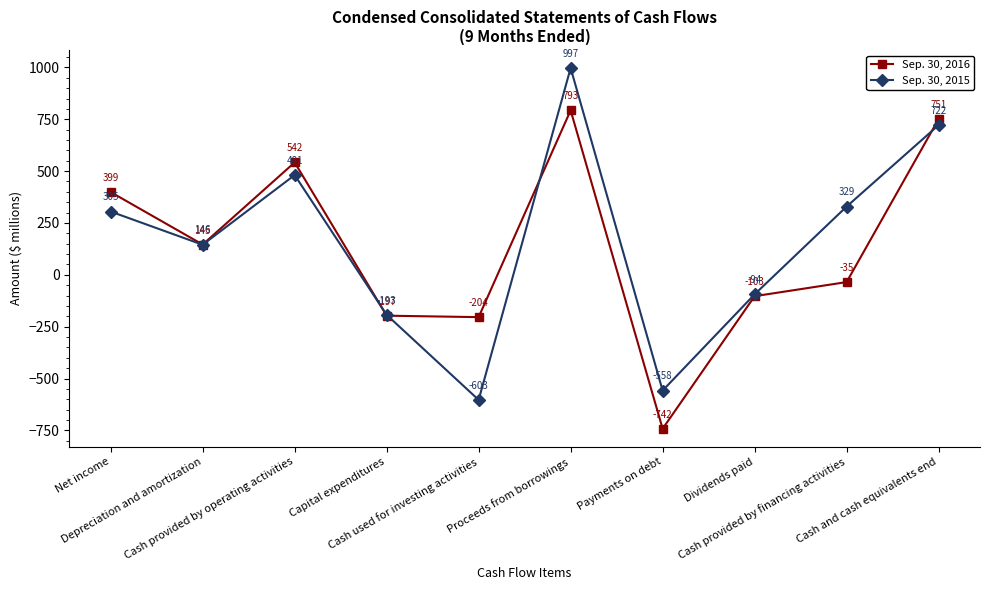

Reading right to left, extract all data points from this chart.

Sep. 30, 2016: 751	-35	-103	-742	793	-204	-197	542	146	399
Sep. 30, 2015: 722	329	-94	-558	997	-603	-193	481	145	305